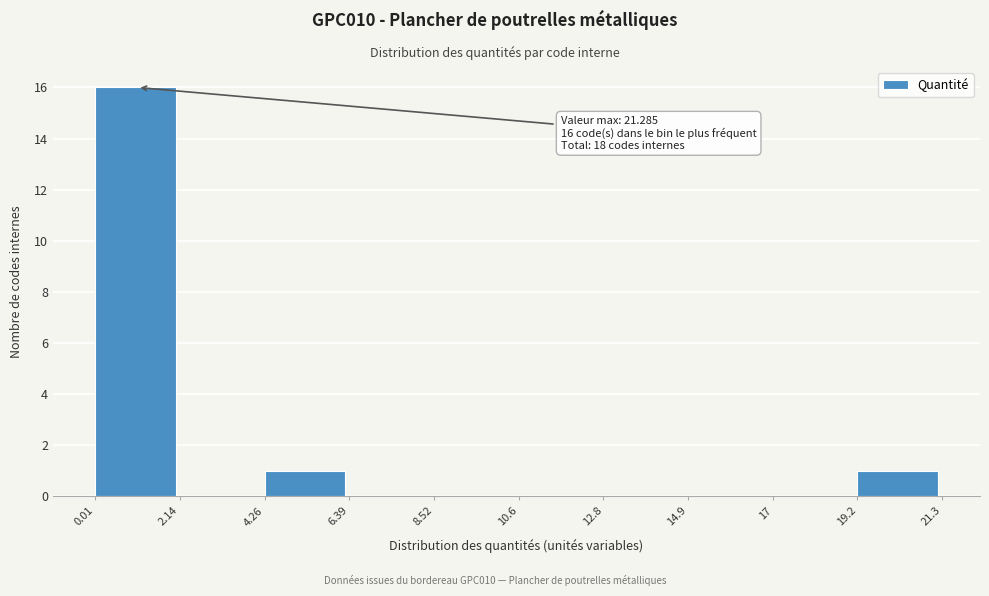

Which range on the x-axis has the tallest bar?

0.01 to 2.14